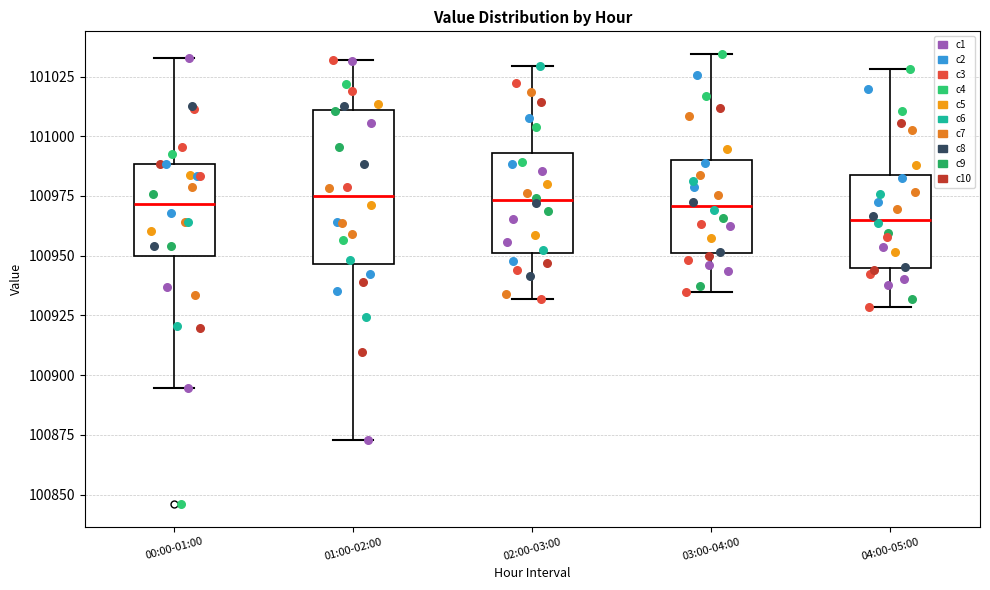

Where does the lower whisker of the box for 00:00-01:00 end on the y-axis? The values are not printed on the chart, so give them approximately, as read against the axis.

100895